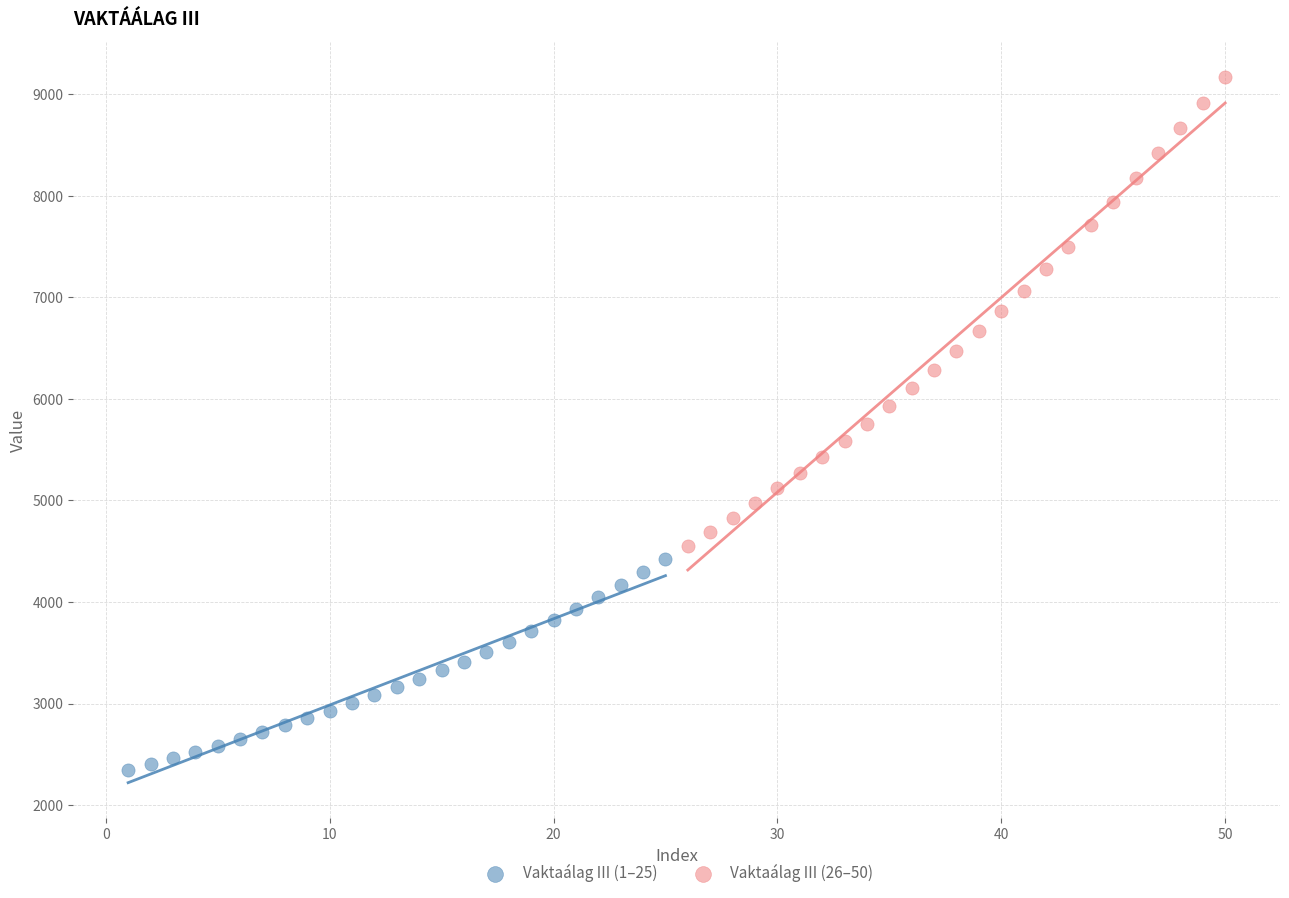

Which series contains the highest Y value?

Vaktaálag III (26–50)